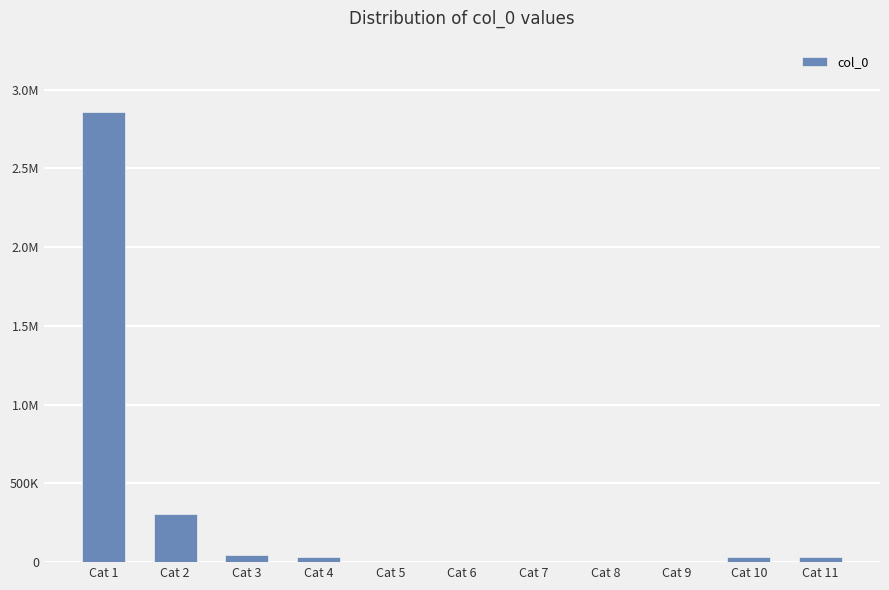

At which category does the chart reach its peak across all series?

Cat 1